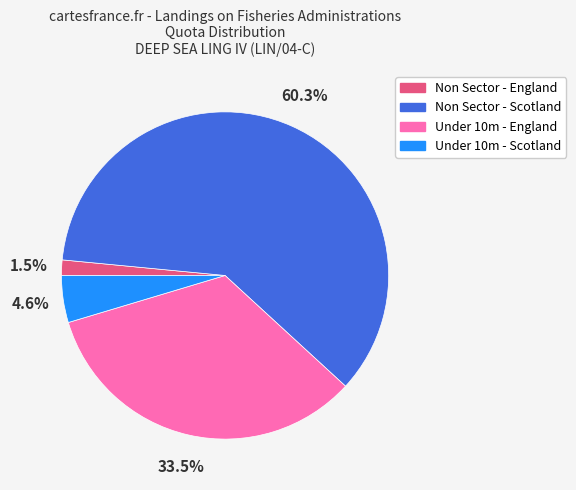

Is Under 10m - England the majority of the pie?

No